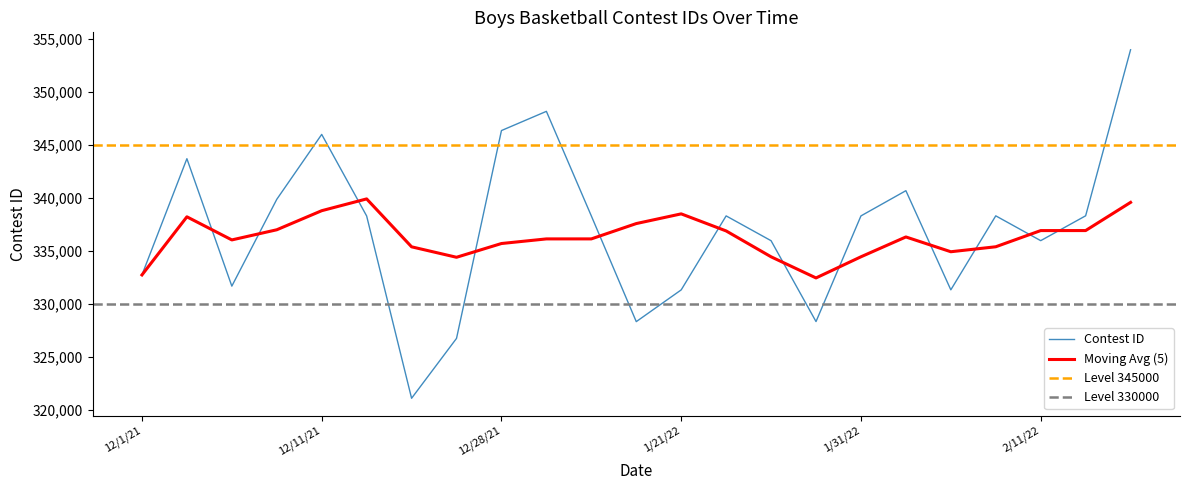

At which label is the value closest to 337544?

12/15/21